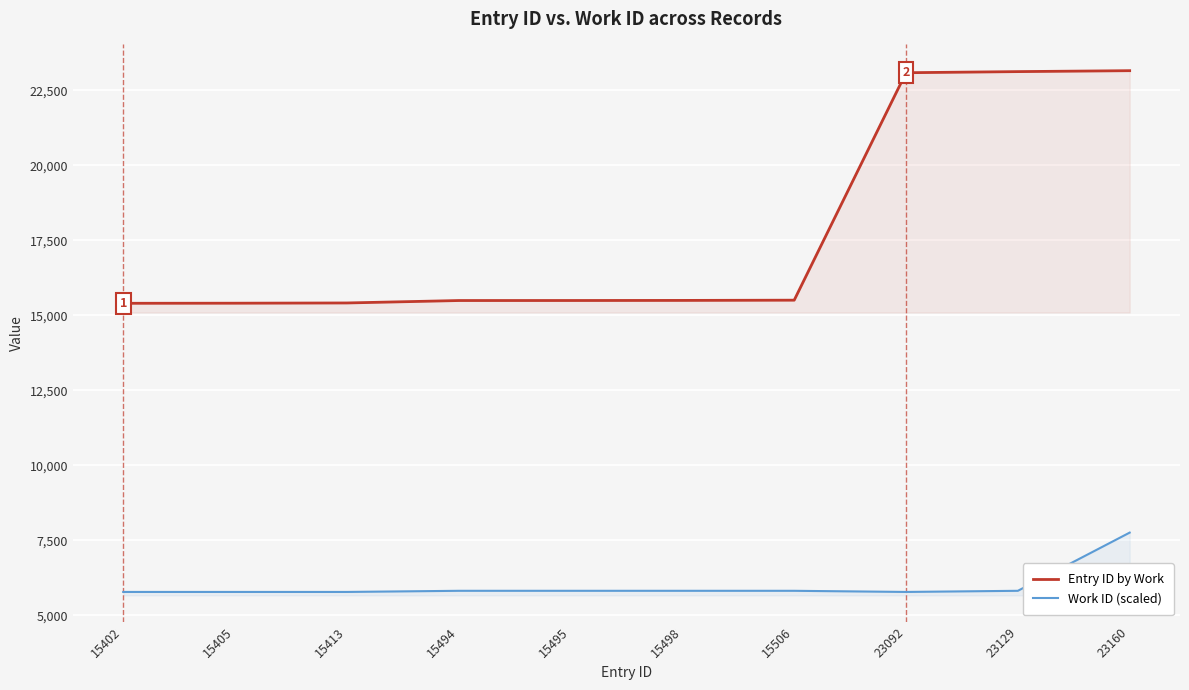

Is it true that Entry ID by Work equals 20095 at 15405?

False